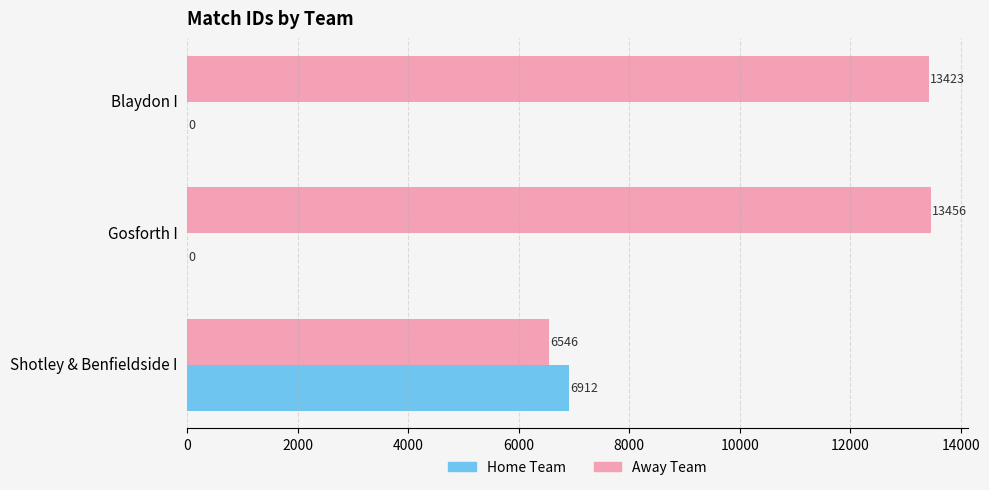

What are all the series names shown in the legend?

Home Team, Away Team